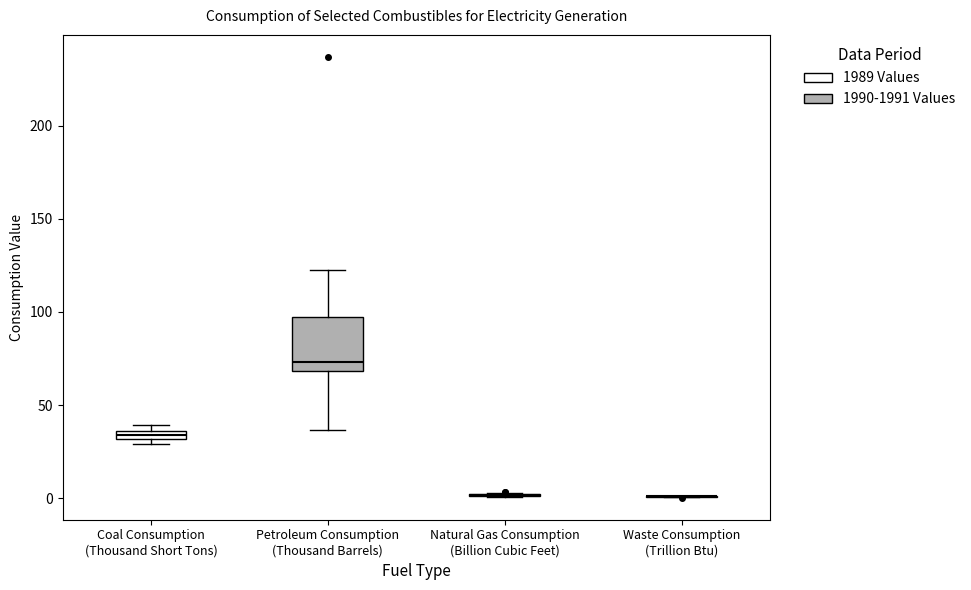

Comparing the boxes themselves (not the whiskers), which one is the tallest?

Petroleum Consumption (Thousand Barrels)